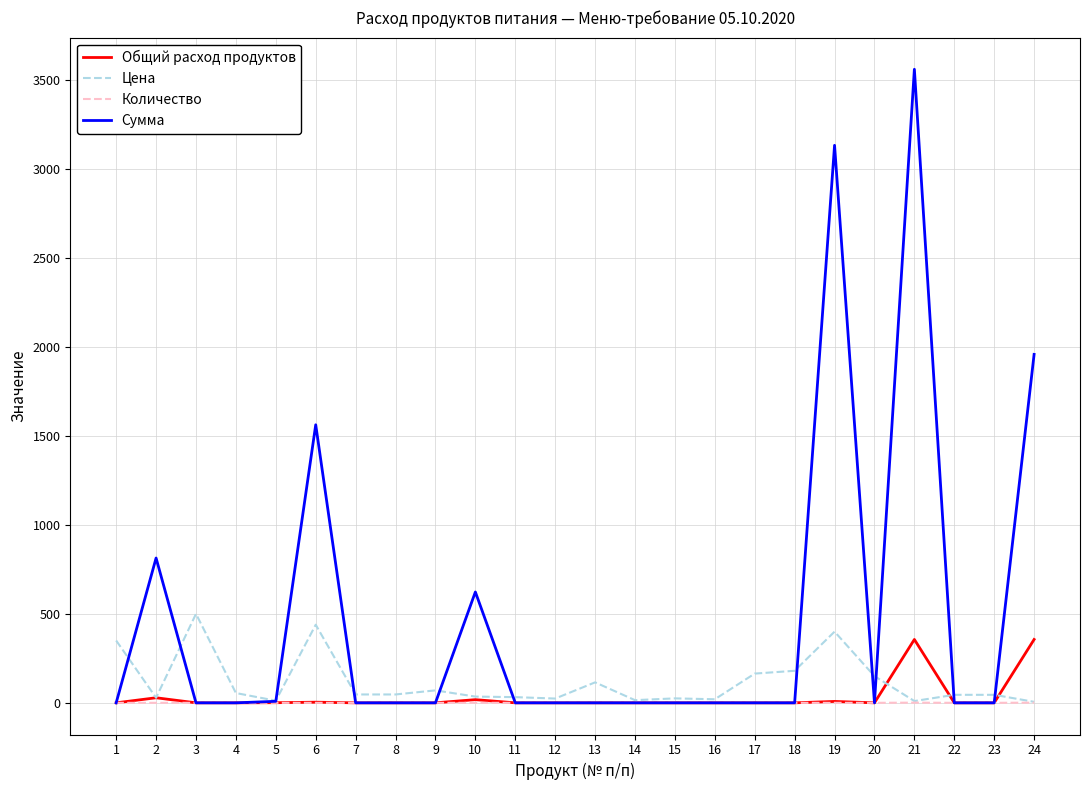

Which series has the largest total across all categories?

Сумма